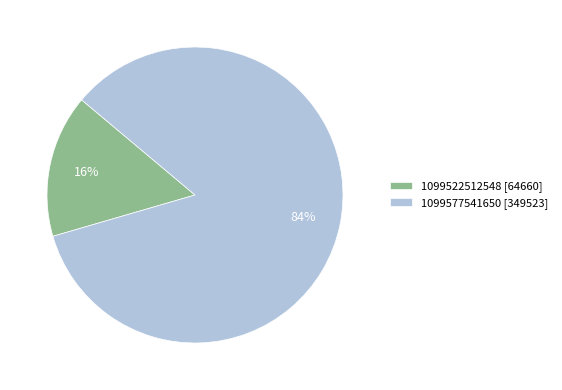

Rank the categories by value from lowest to highest.

1099522512548, 1099577541650